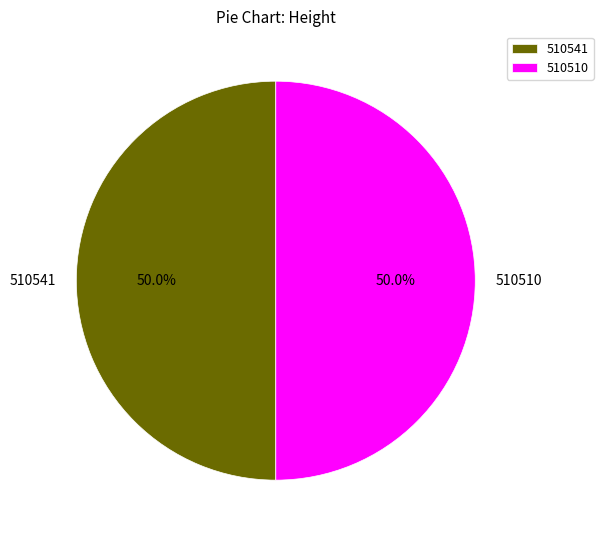

Is it true that 510541 is 60% of the pie?

False